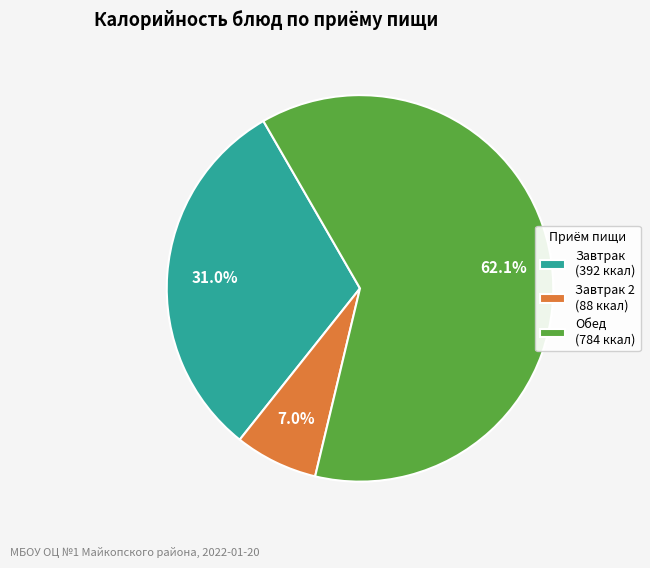

Which slice is the smallest?

Завтрак 2 (88 ккал)